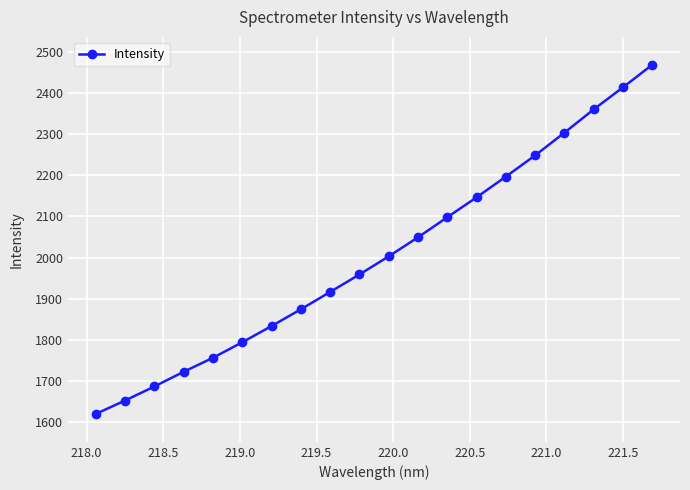

What is the difference between the maximum and minimum values?

848.3